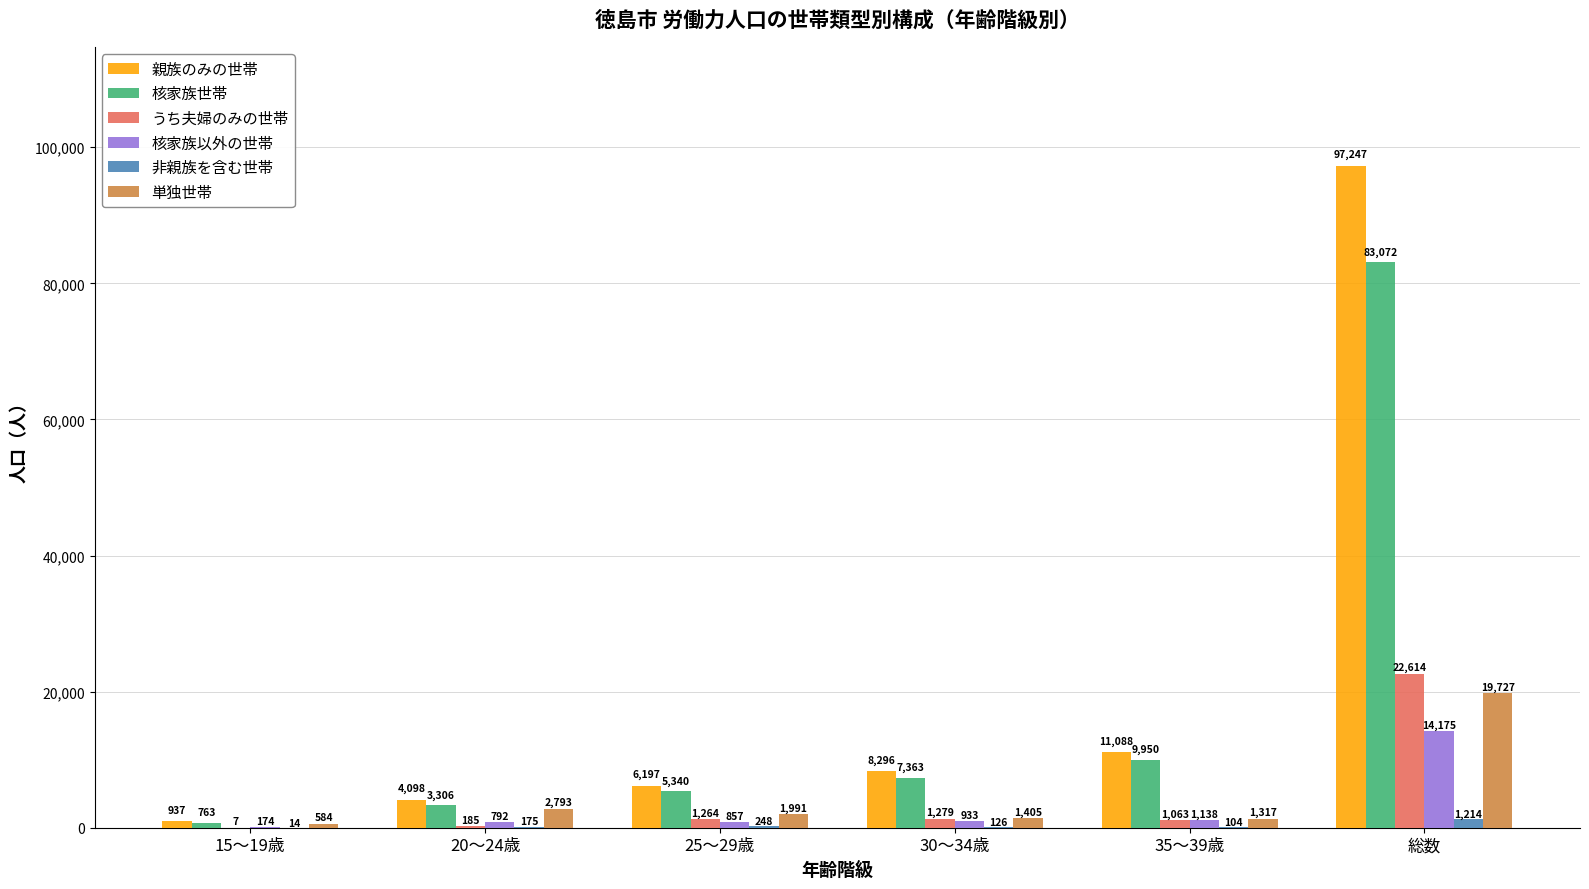

Which series changed the most between 20～24歳 and 25～29歳?

親族のみの世帯